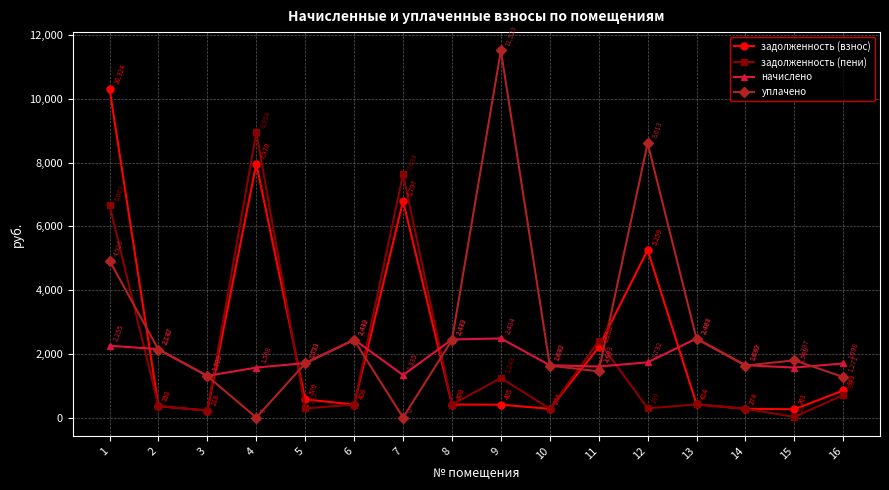

Is the value of задолженность (взнос) at 5 greater than the value of начислено at 6?

No